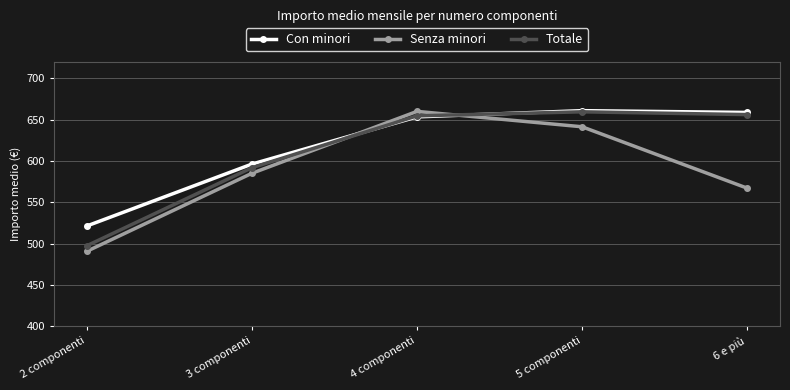

What is the total value across all series at 5 componenti?

1961.3